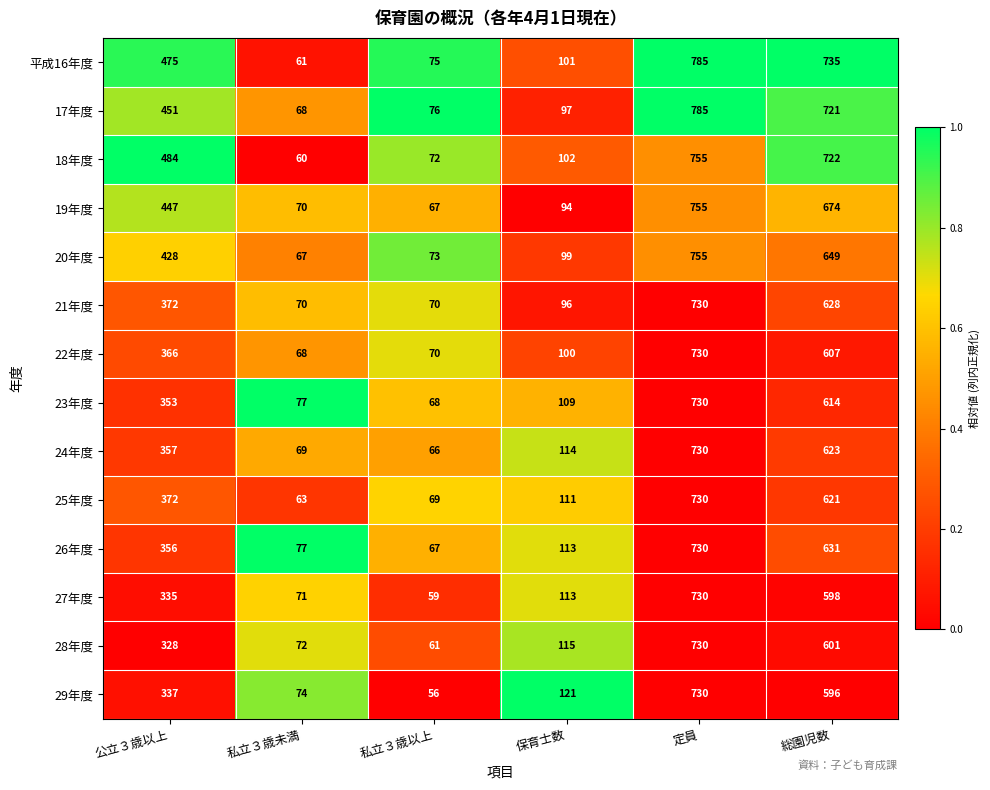

The 24年度 series shows 185 at 公立３歳以上. True or false?

False